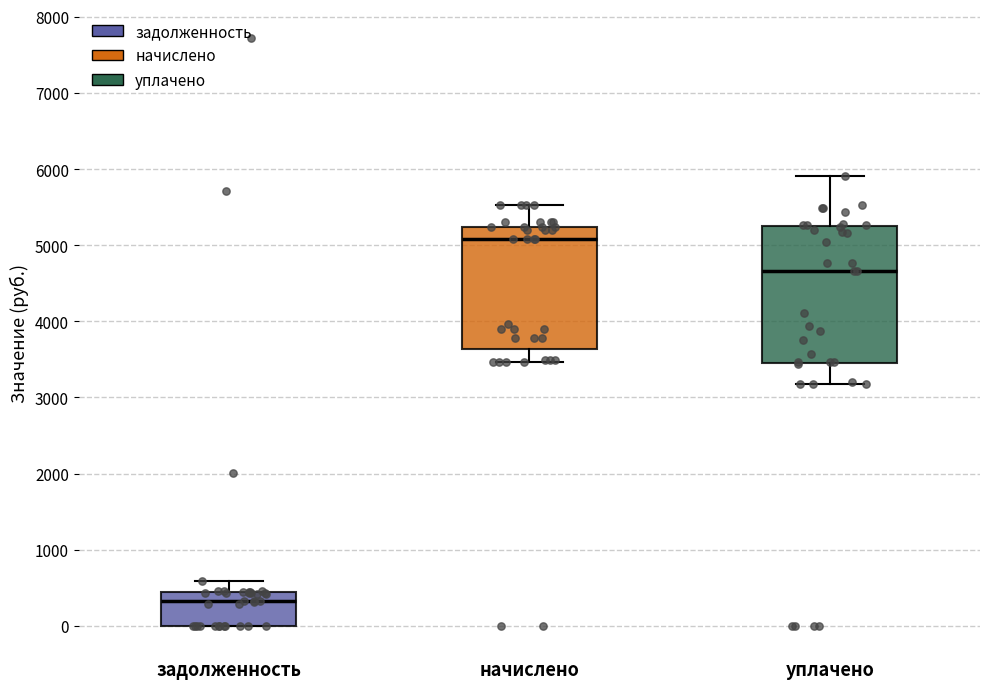

Which box is the tallest, from its lower edge to its upper edge?

уплачено